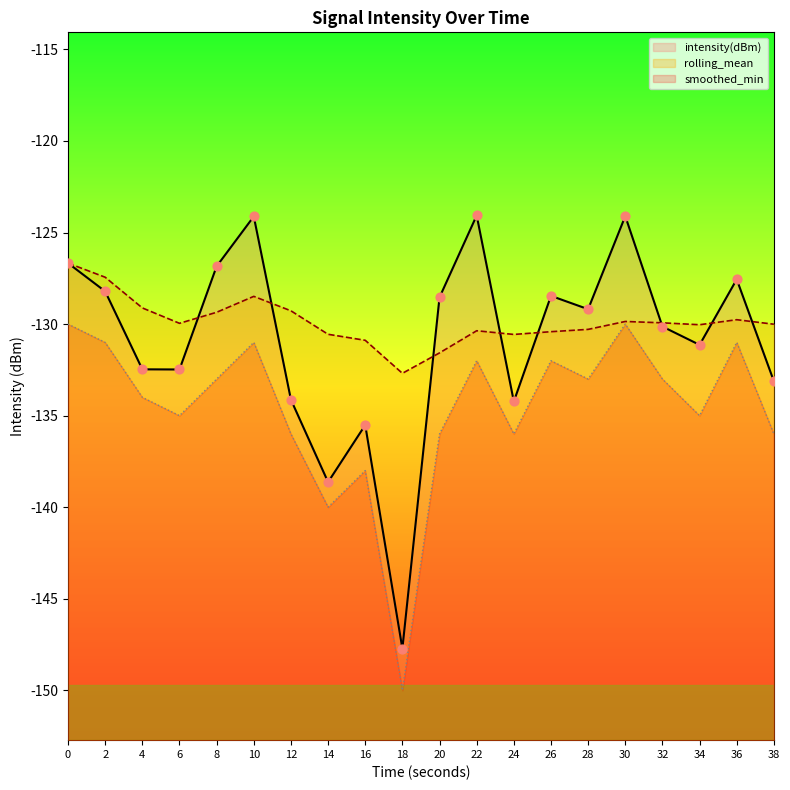

Which series has the largest total across all categories?

rolling_mean